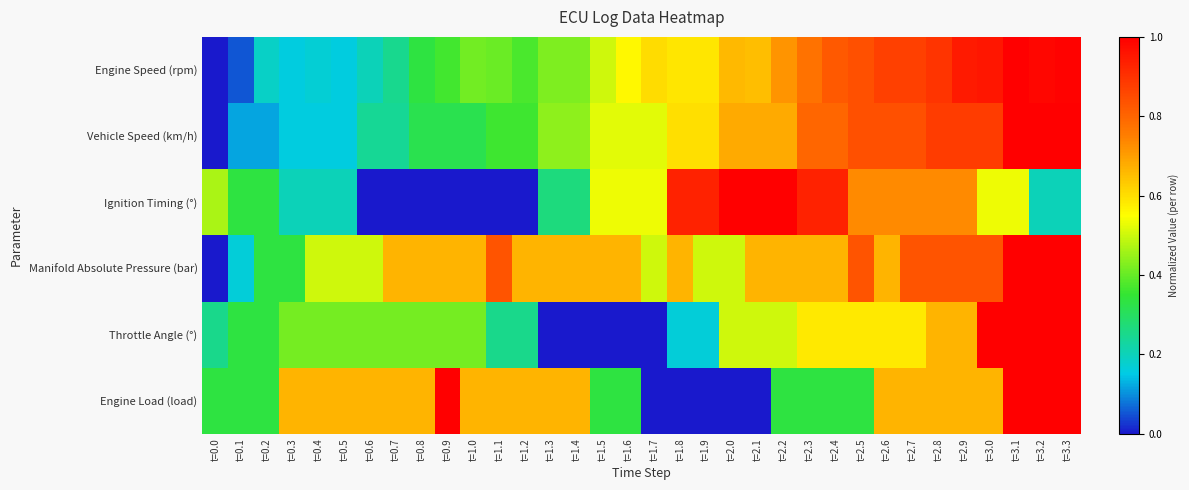

Rank the series at t=1.4 from highest to lowest value.

Manifold Absolute Pressure (bar), Engine Load (load), Vehicle Speed (km/h), Engine Speed (rpm), Ignition Timing (°), Throttle Angle (°)